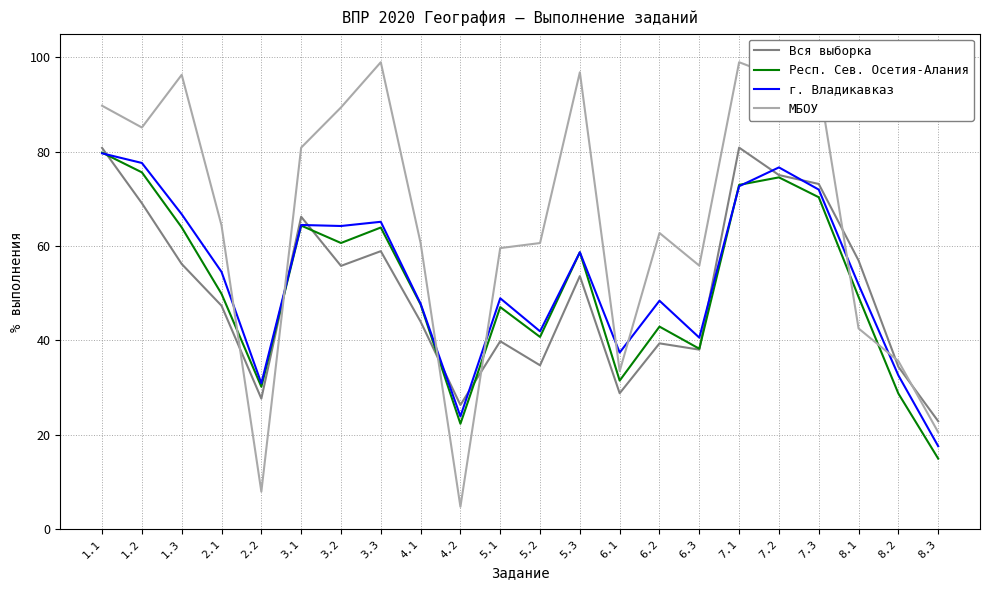

What is the maximum value shown in the chart?

98.9